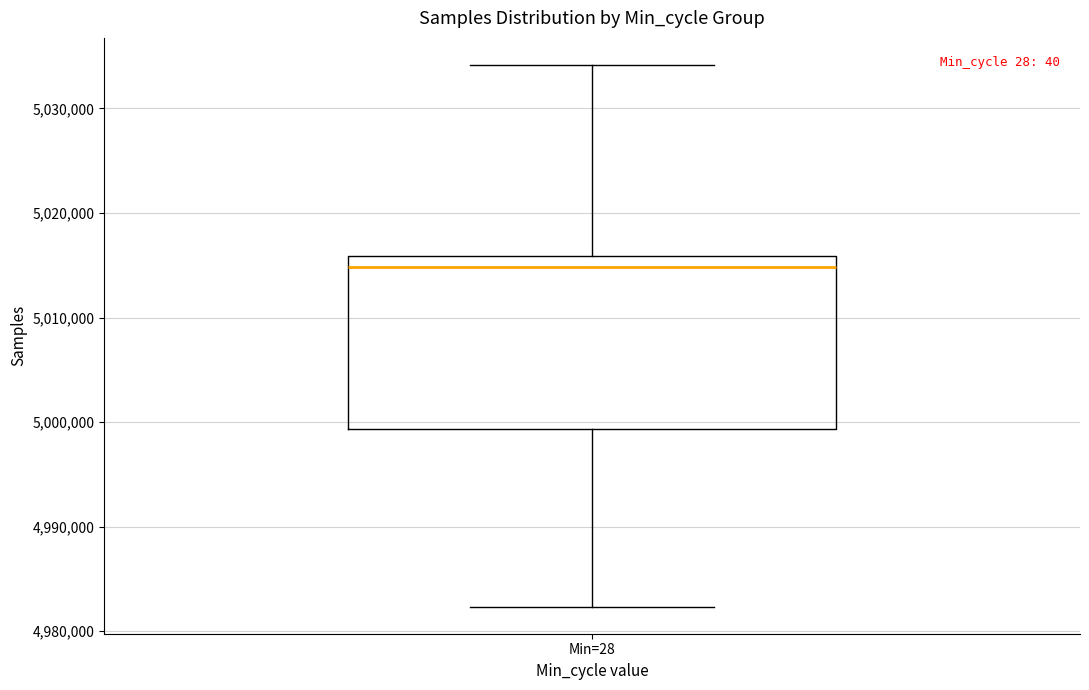

Where is the lower edge of the box for Min=28 on the y-axis? The values are not printed on the chart, so give them approximately, as read against the axis.

4999000